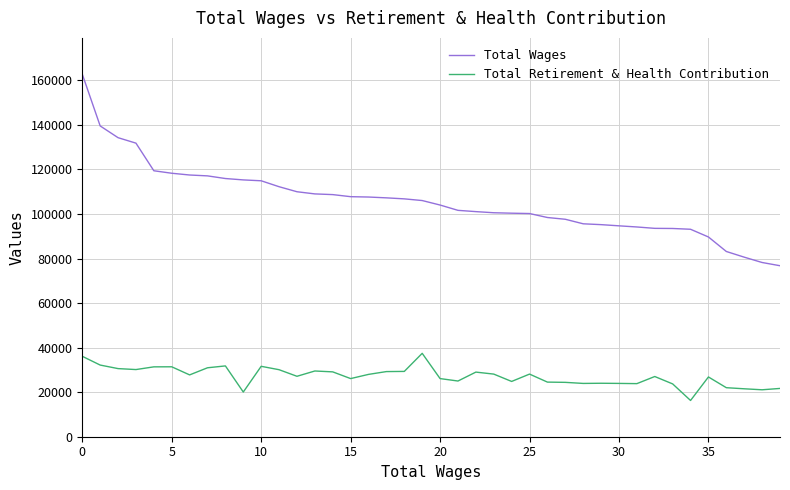

List the series in order of their peak value, lowest first.

Total Retirement & Health Contribution, Total Wages